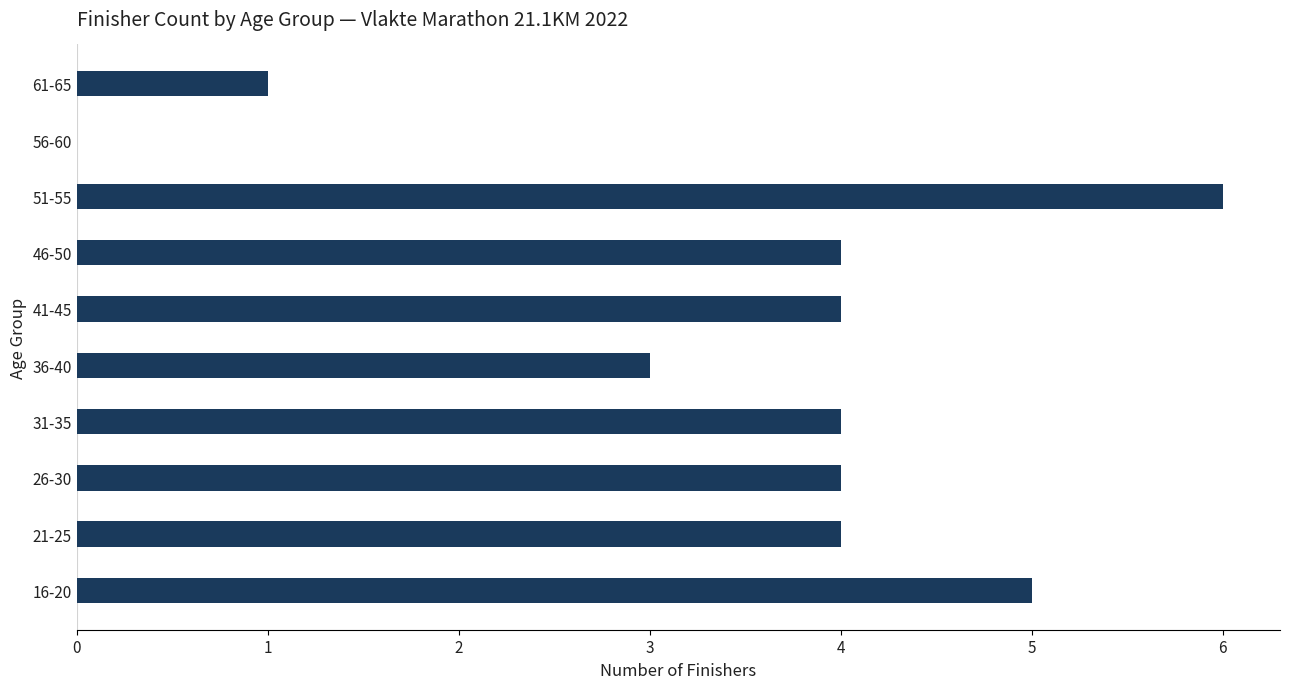

Reading bottom to top, transcribe all the data shown in this chart.

16-20=5	21-25=4	26-30=4	31-35=4	36-40=3	41-45=4	46-50=4	51-55=6	56-60=0	61-65=1